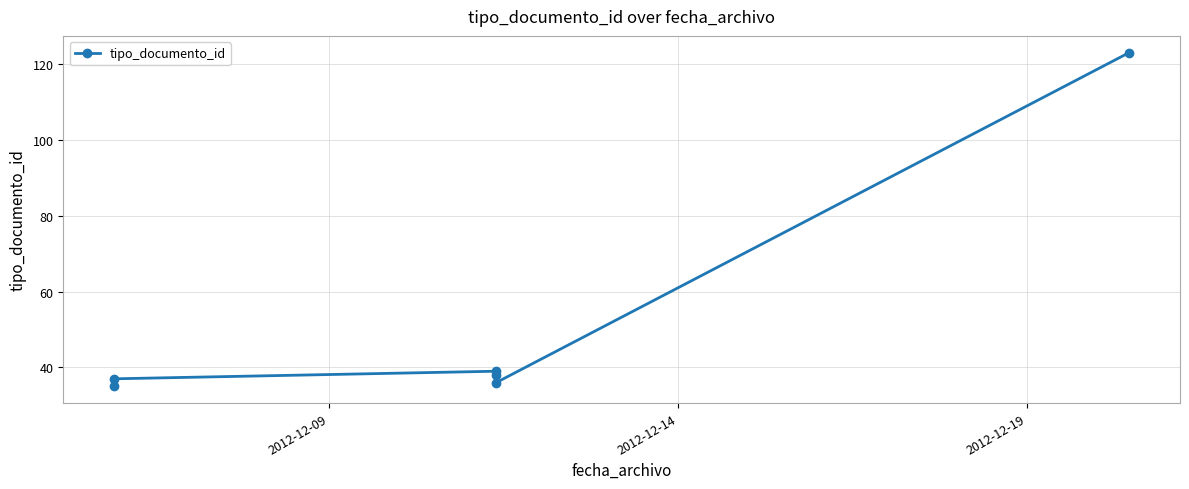

How many distinct data groups are displayed?

1